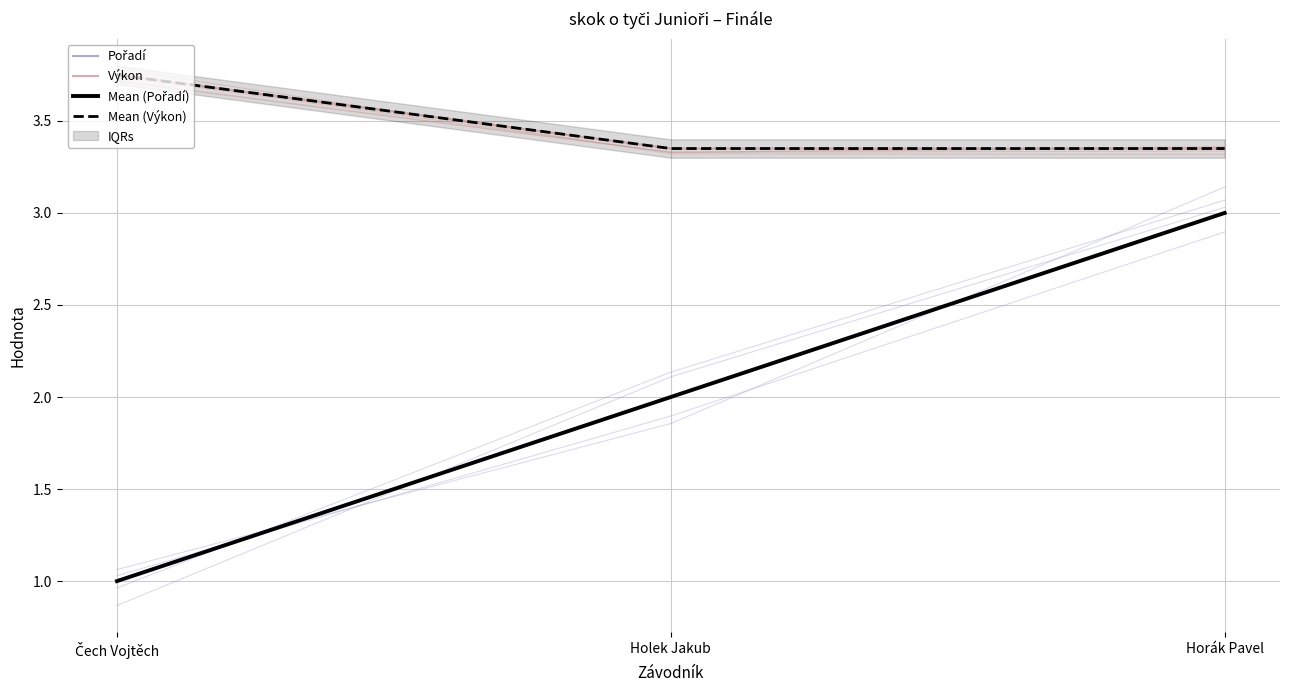

What is the label of the 1st point from the right?

Horák Pavel